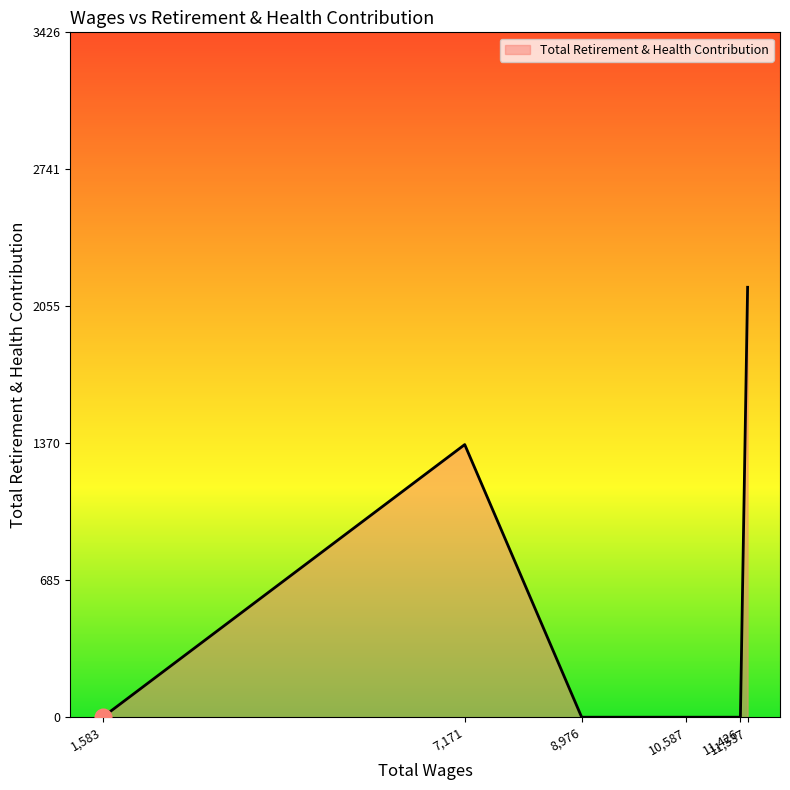

What is the greatest value displayed?

2151